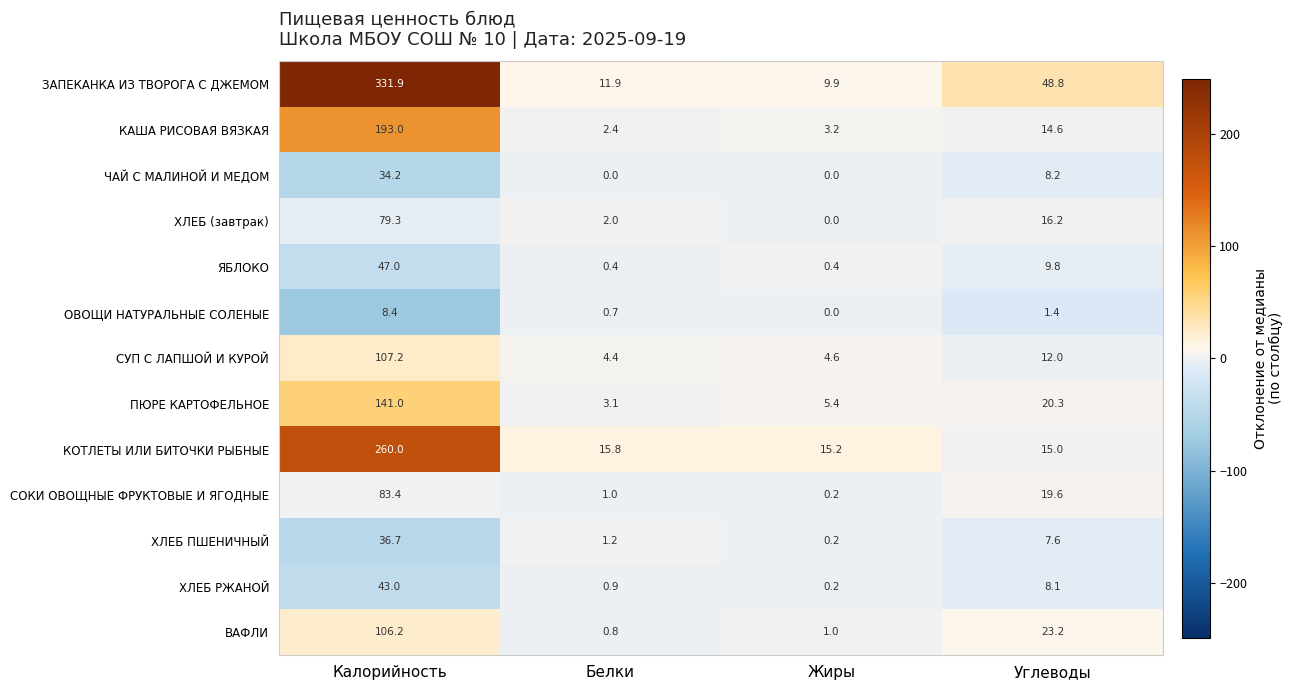

True or false: ХЛЕБ (завтрак) has a value of 16.2 at Углеводы.

True